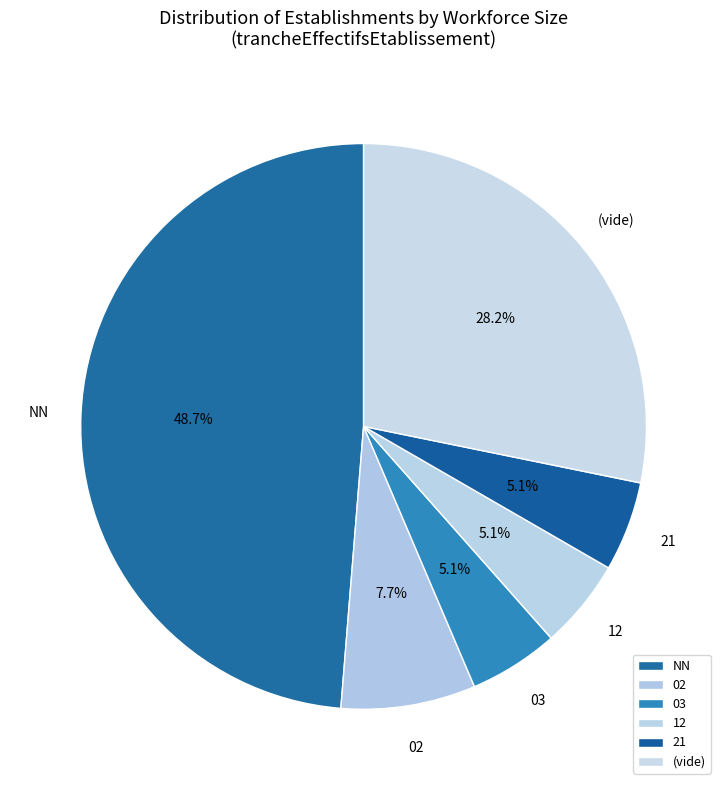

Combined, do 03 and (vide) account for over 50%?

No